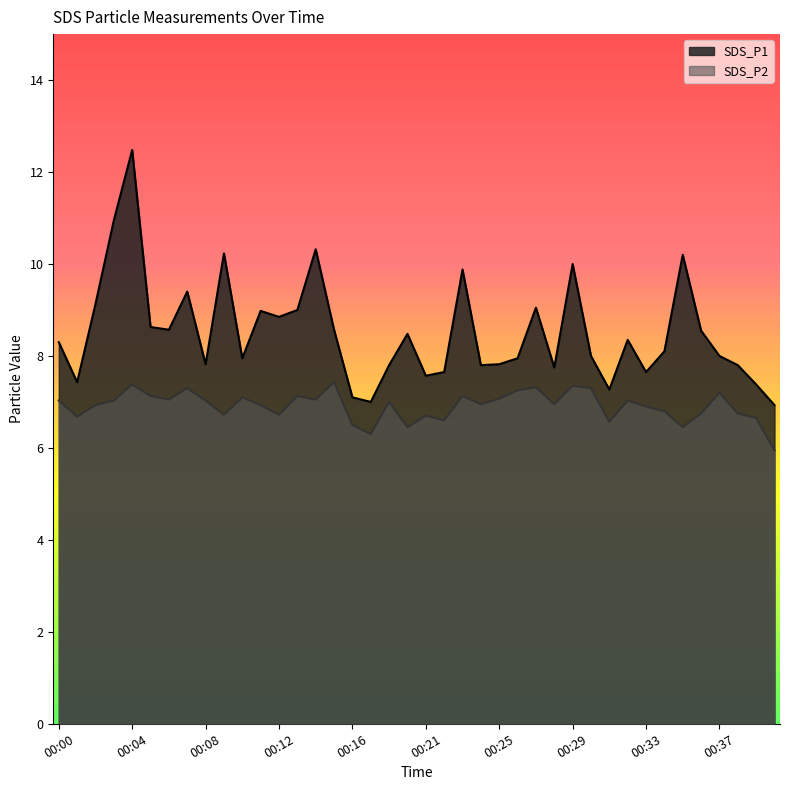

Which series changed the most between 00:02 and 00:40?

SDS_P1